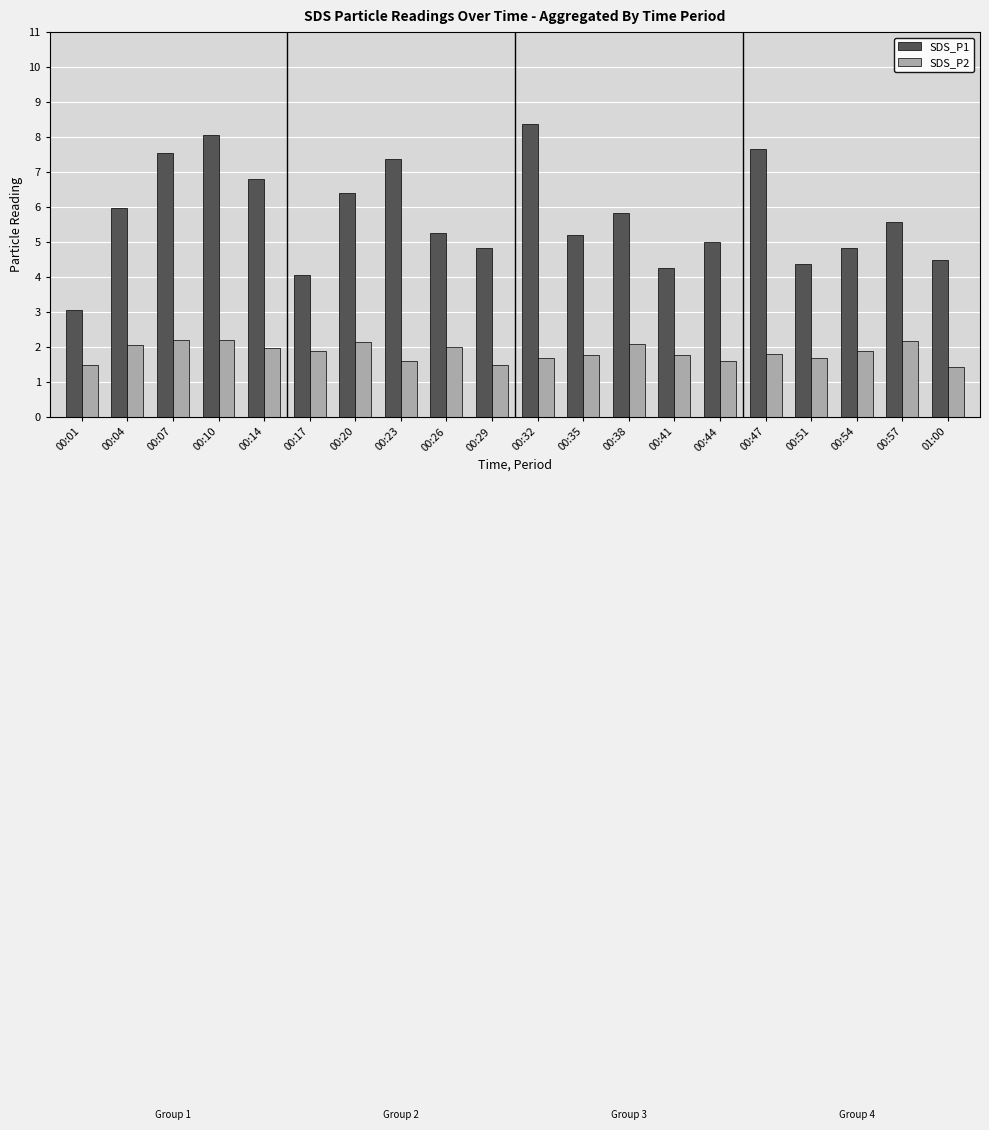

What is the sum of all SDS_P2 values?

37.0